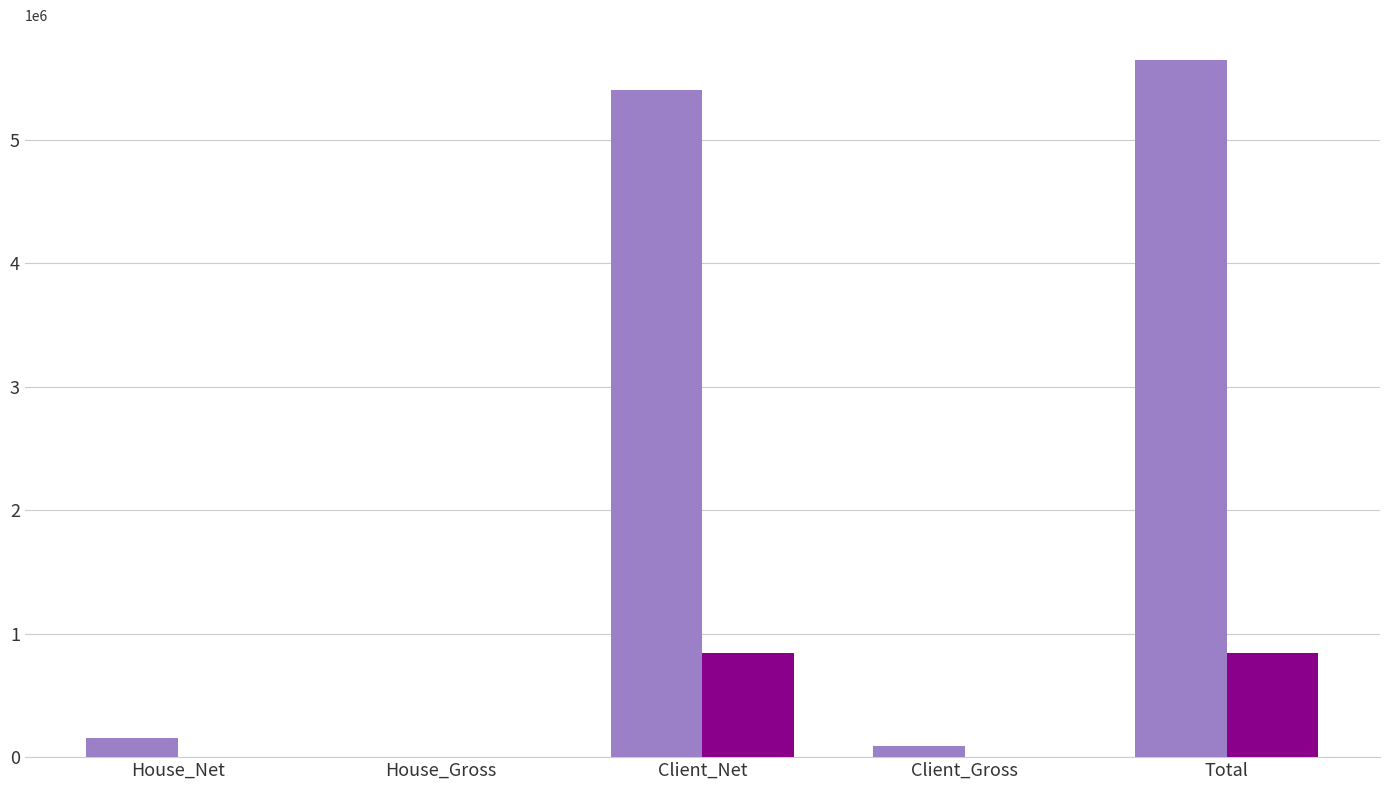

What is the maximum value shown in the chart?

5646130.0